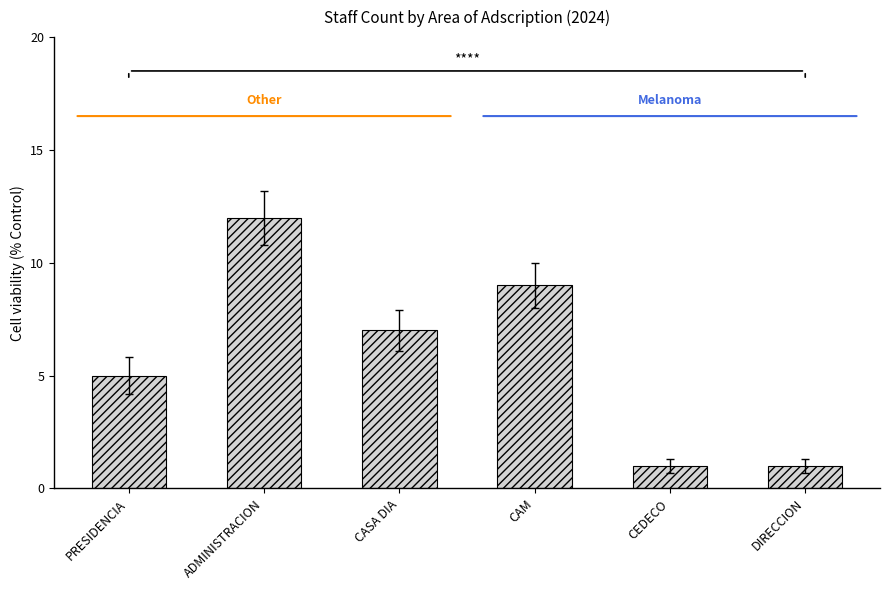

Reading left to right, extract all data points from this chart.

PRESIDENCIA=5	ADMINISTRACION=12	CASA DIA=7	CAM=9	CEDECO=1	DIRECCION=1